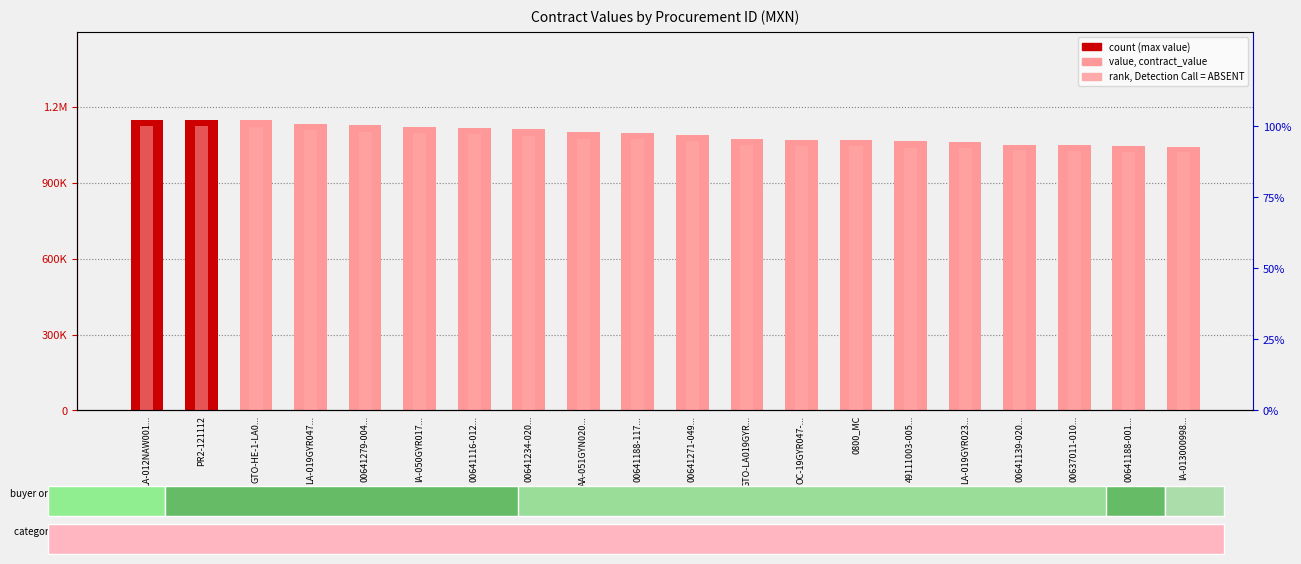

Is it true that contract_value equals 537315.9 at LA-019GYR047...?

False